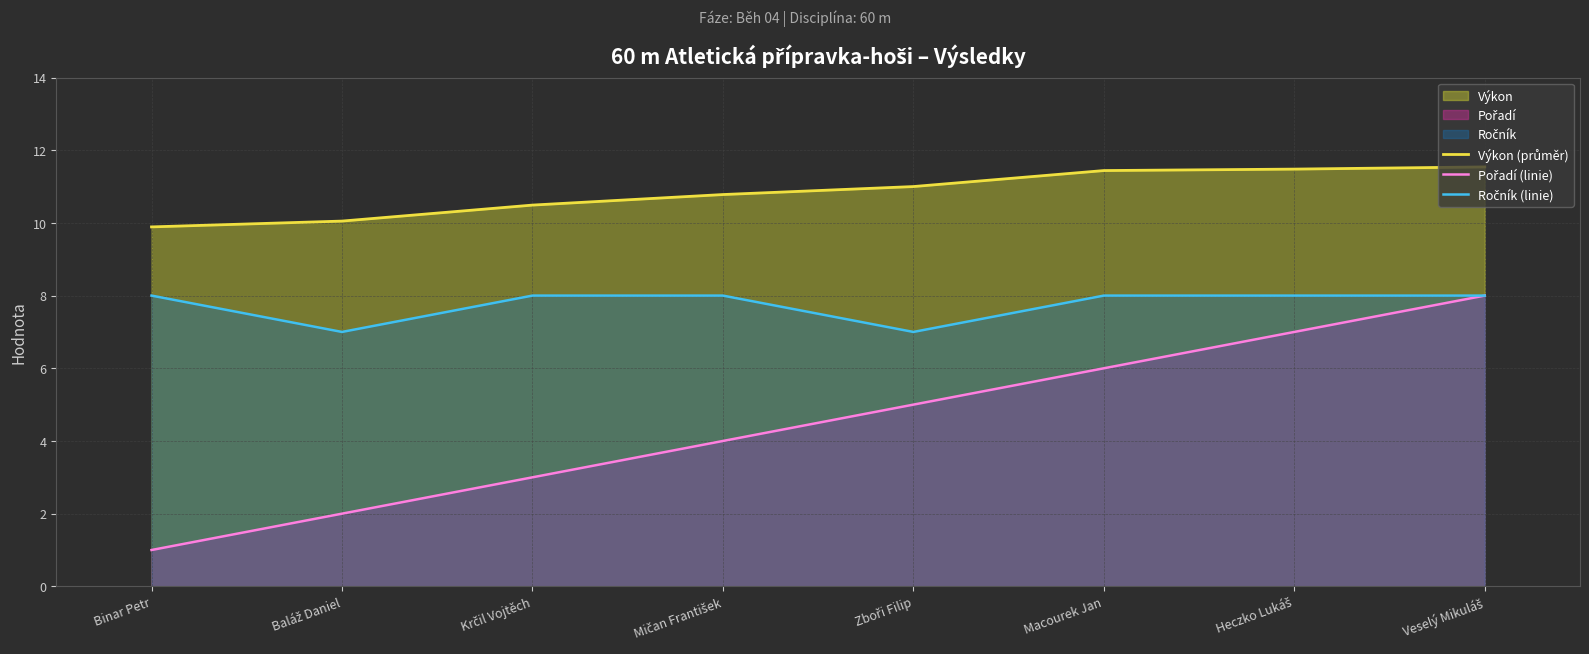

Between Heczko Lukáš and Veselý Mikuláš, which is larger?

Veselý Mikuláš